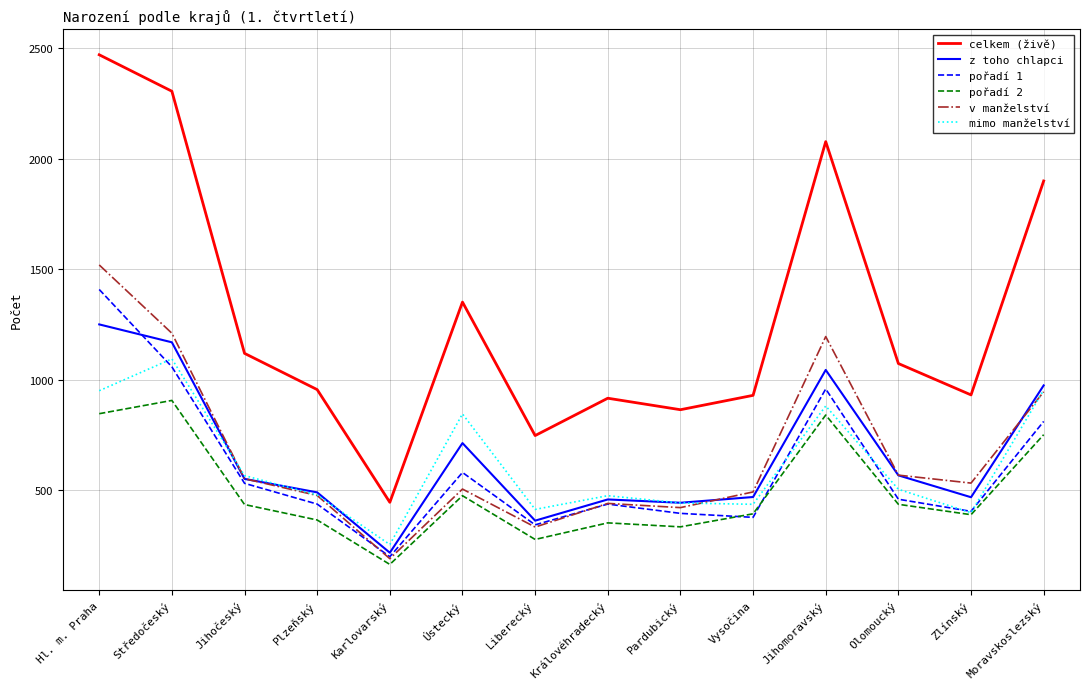

What is the total value across all series at Moravskoslezský?

6339